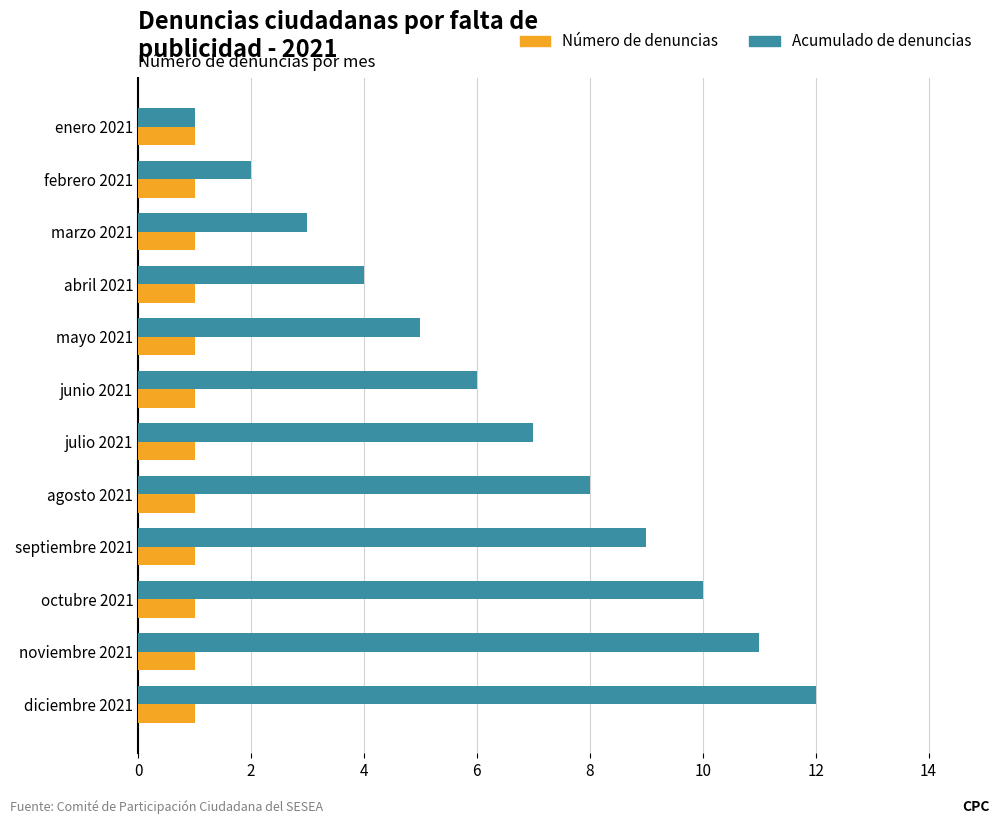

At how many categories does at least one series exceed 1?

11